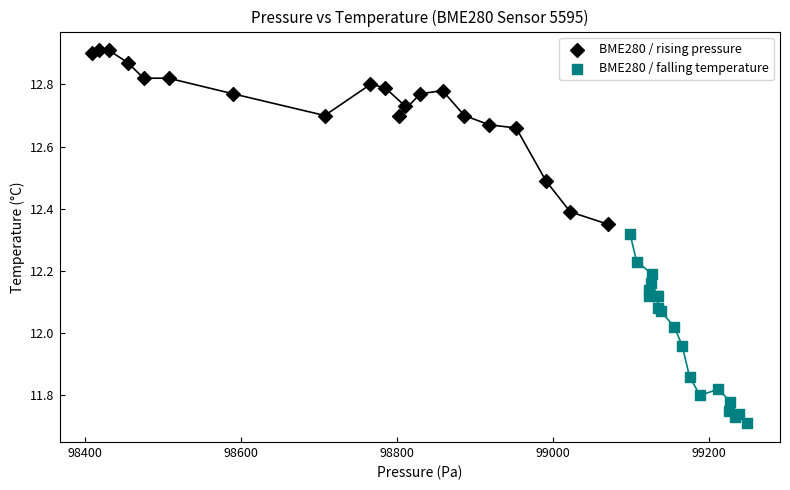

Which series contains the highest Y value?

BME280 / rising pressure